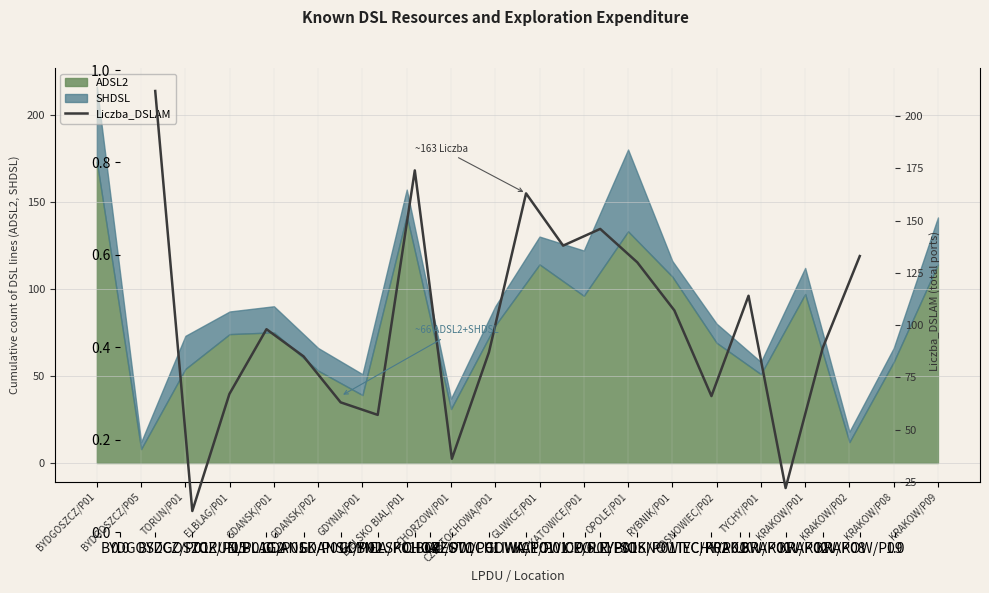

What is the smallest value displayed?

11